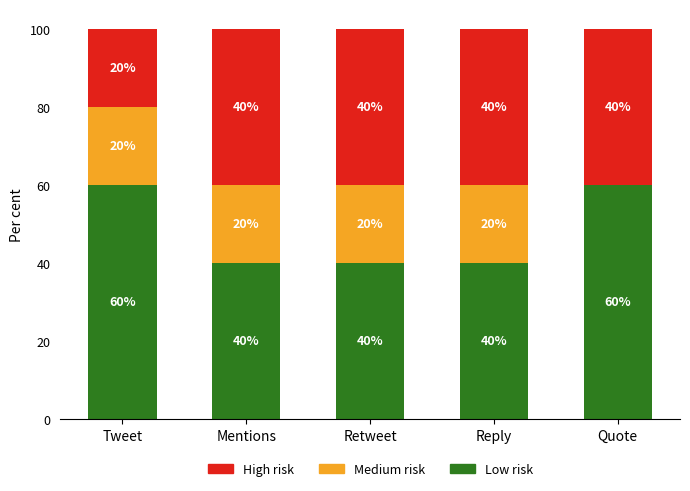

What is the maximum value for Low risk?

60